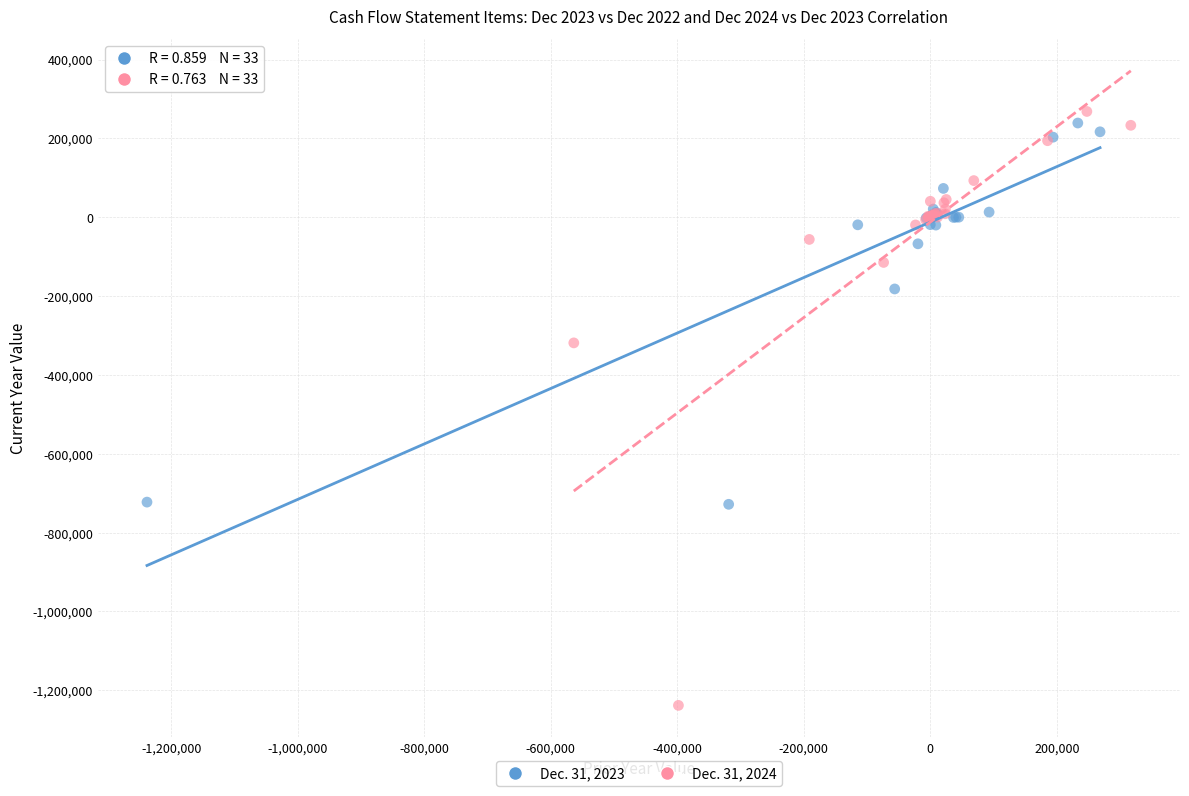

Which series contains the lowest Y value?

Dec. 31, 2024